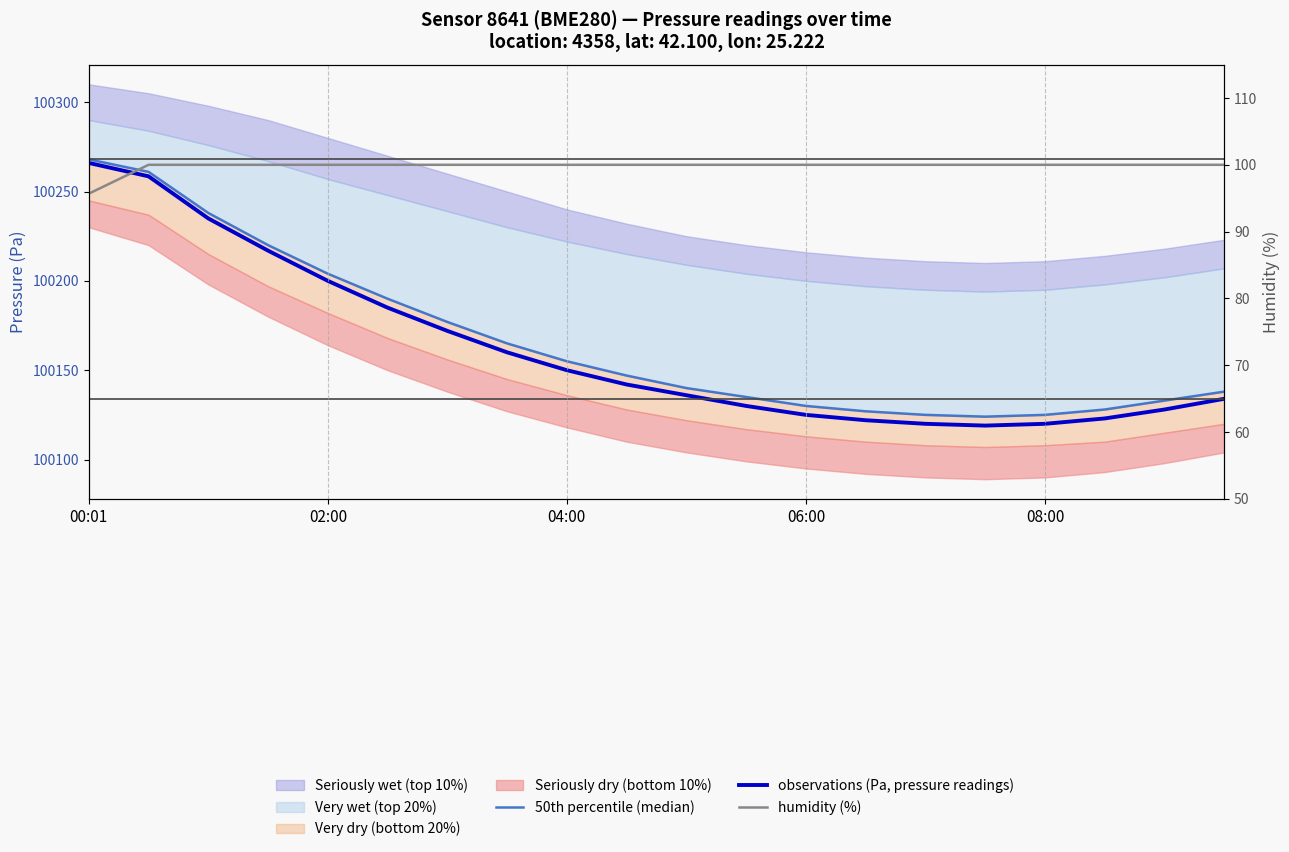

True or false: 50th percentile (median) and observations (Pa, pressure readings) intersect in this chart.

False